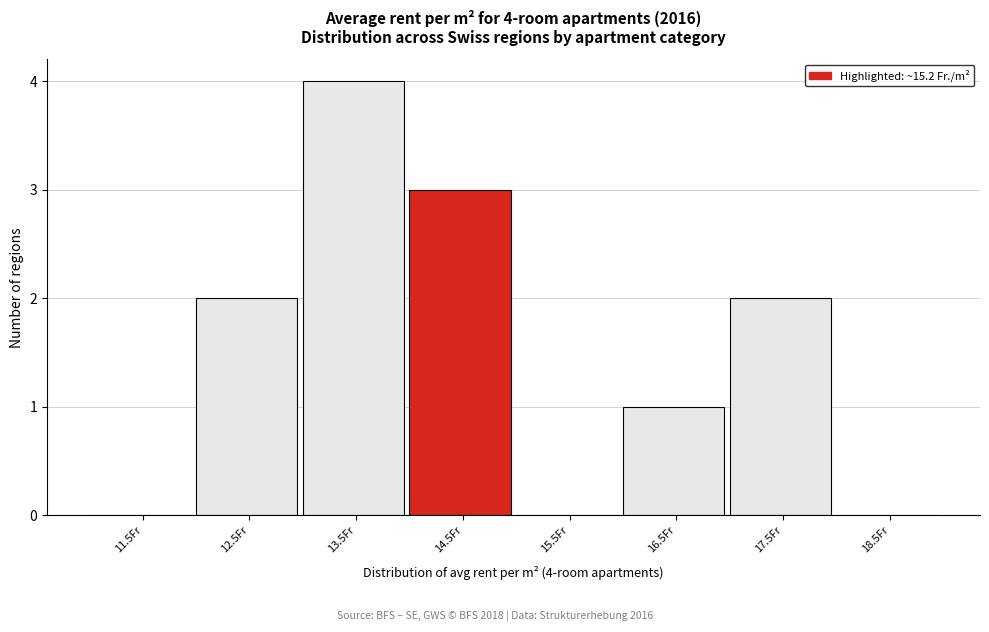

Reading left to right, extract all data points from this chart.

11.5Fr=0	12.5Fr=2	13.5Fr=4	14.5Fr=3	15.5Fr=0	16.5Fr=1	17.5Fr=2	18.5Fr=0